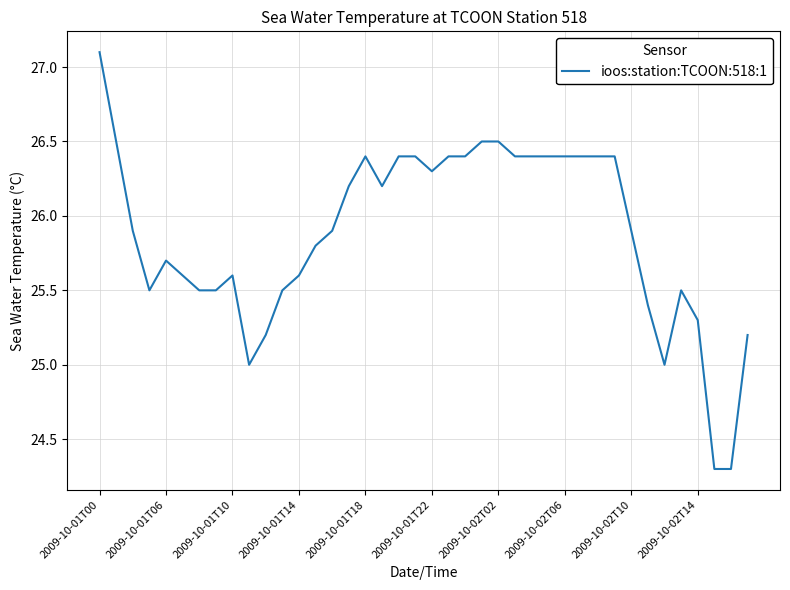

What is the minimum value shown in the chart?

24.3